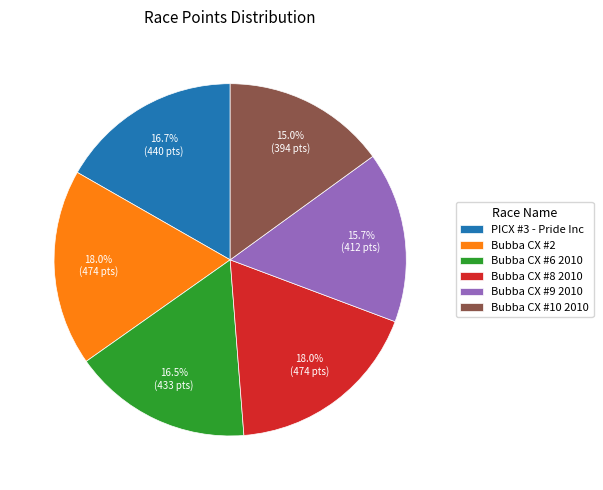

To the nearest percent, what is the average slice percentage?

17%